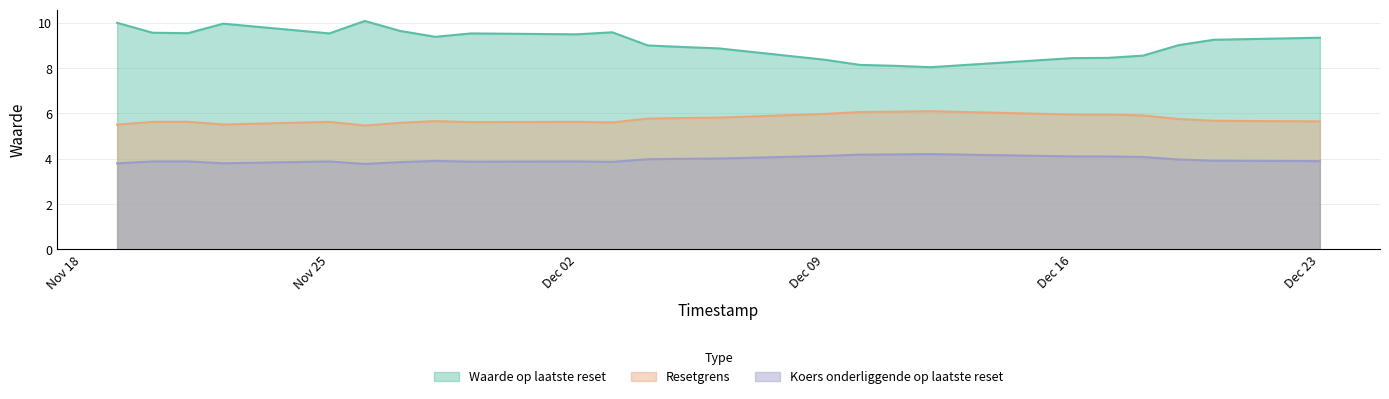

What is the difference between the highest and lowest values at 2024-12-05?

4.9